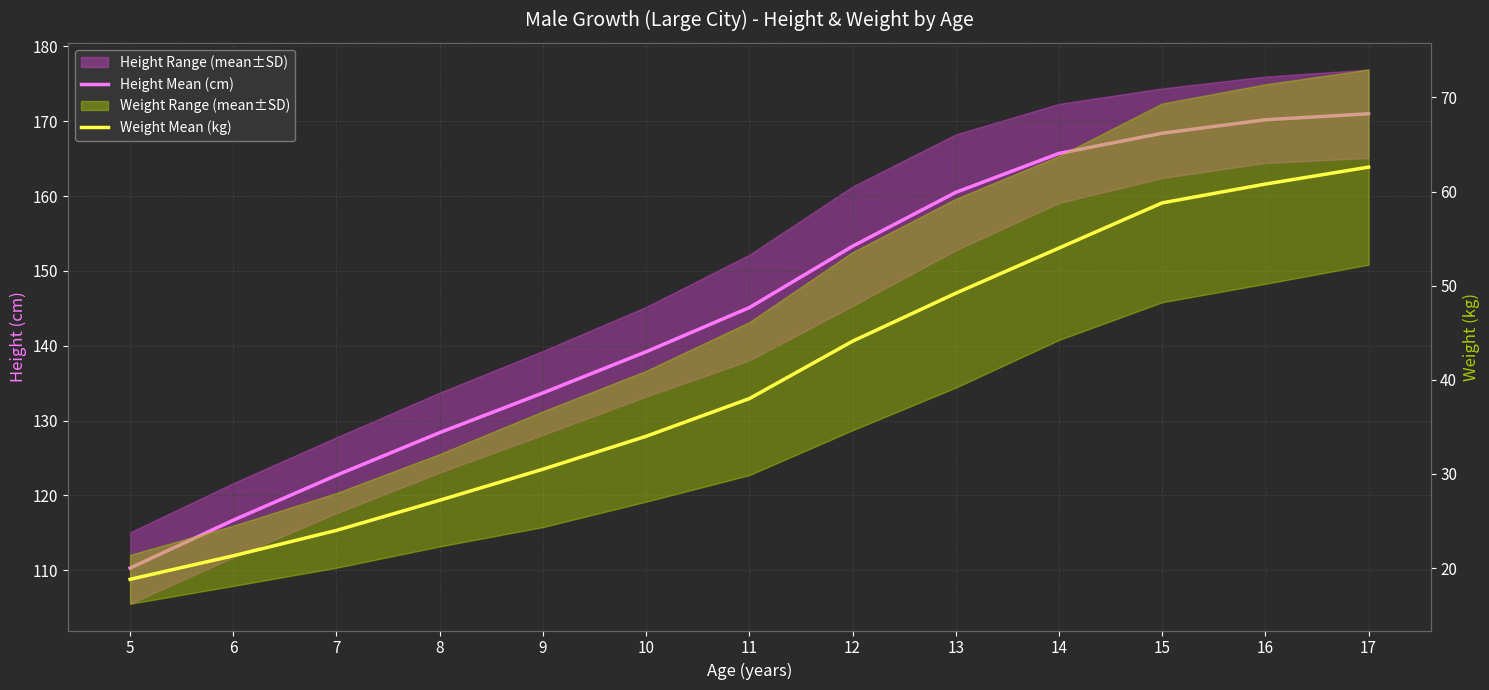

At how many categories does at least one series exceed 82?

13